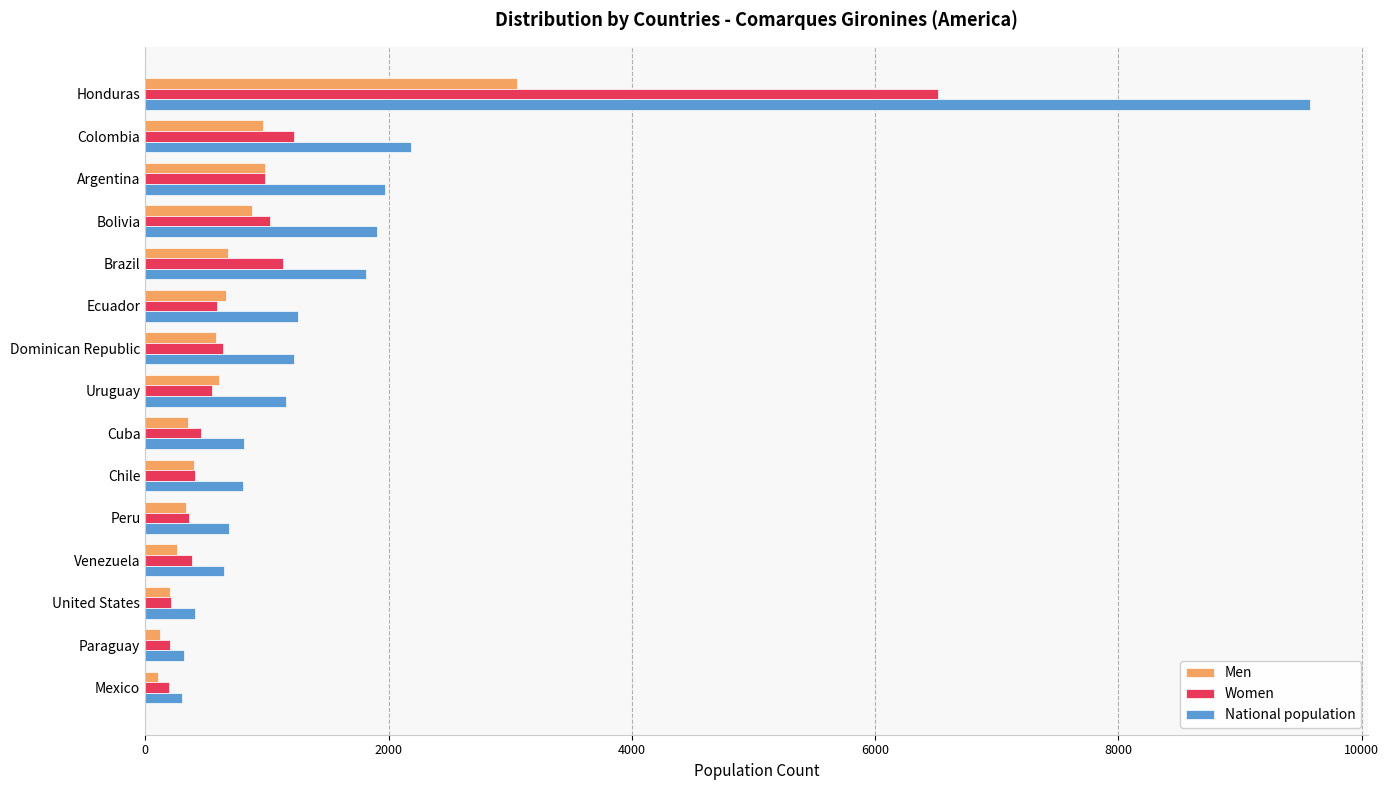

At which category is the sum across all series the highest?

Honduras